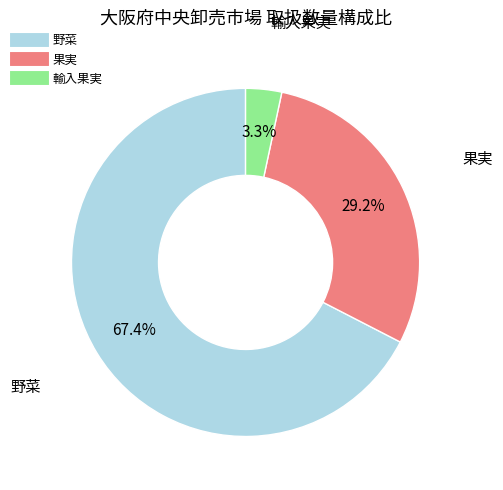

True or false: 輸入果実 accounts for 3% of the total.

True